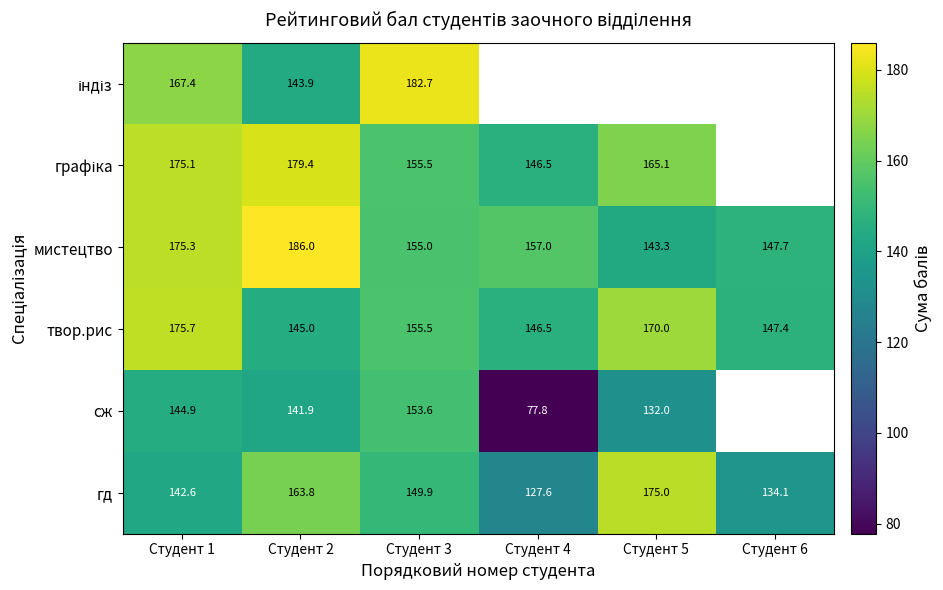

True or false: сж has a value of 153.6 at Студент 3.

True